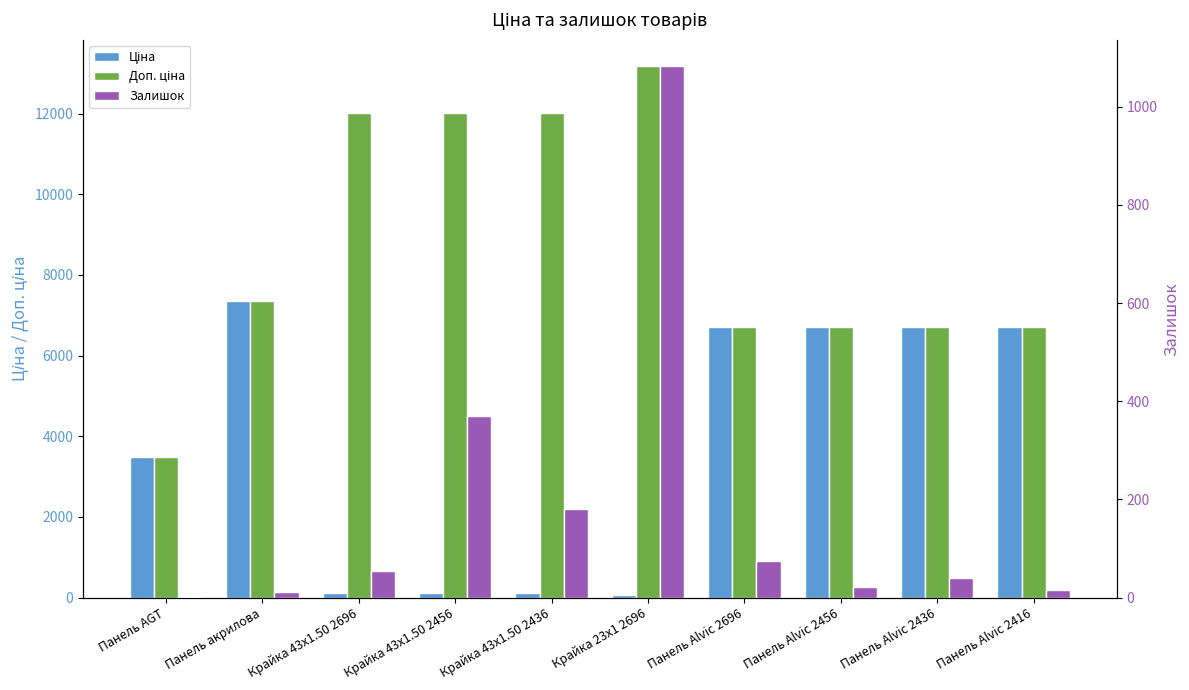

True or false: Ціна has a value of 120.1 at Крайка 43x1.50 2696.

True